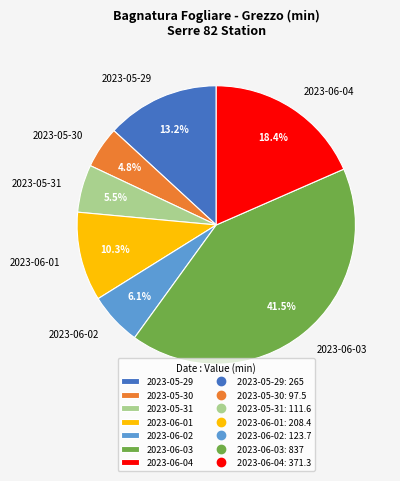

Which category has the biggest portion of the pie?

2023-06-03